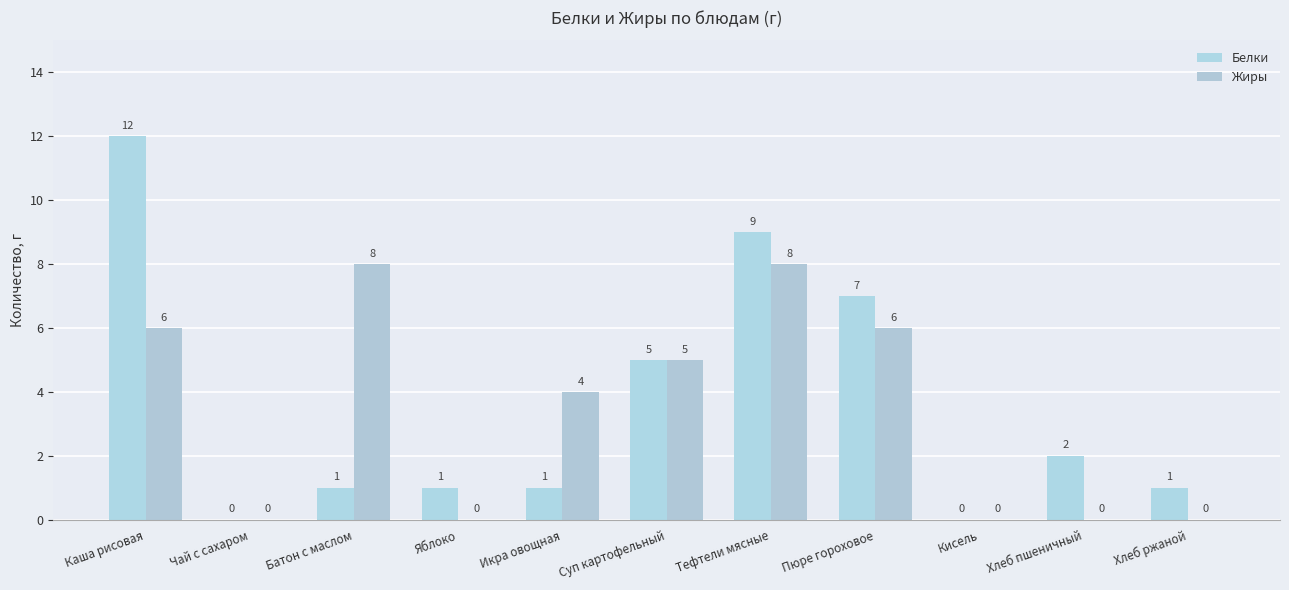

Which category has the highest value across all series?

Каша рисовая